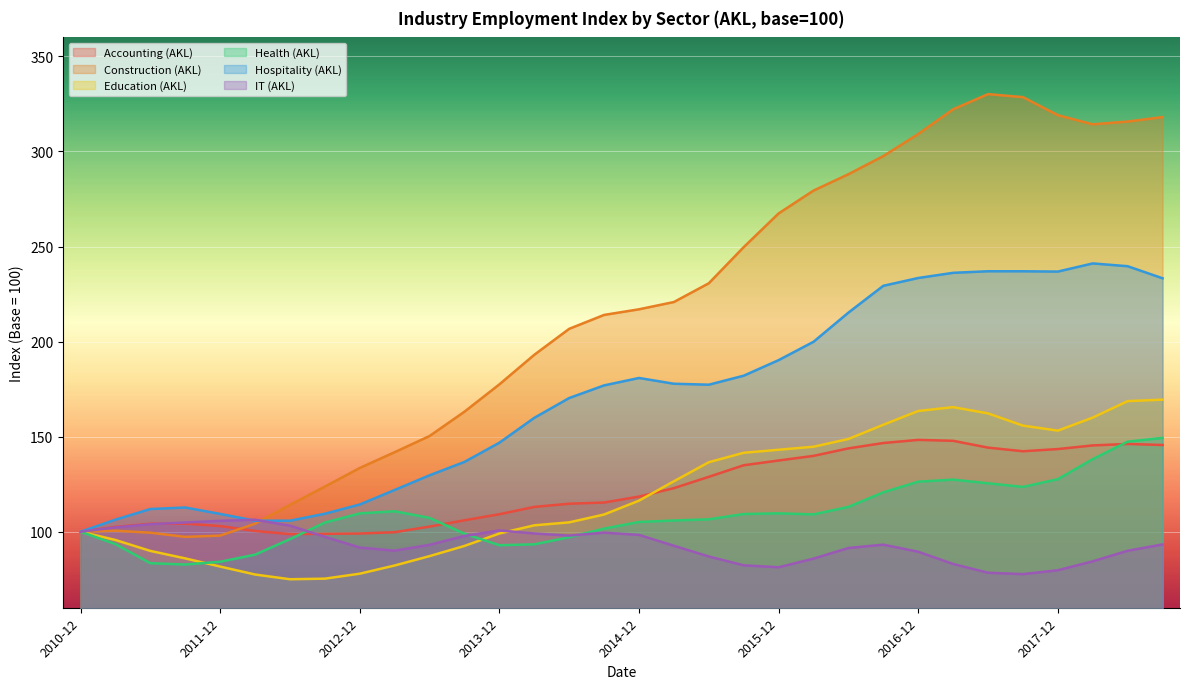

What are all the series names shown in the legend?

Accounting (AKL), Construction (AKL), Education (AKL), Health (AKL), Hospitality (AKL), IT (AKL)